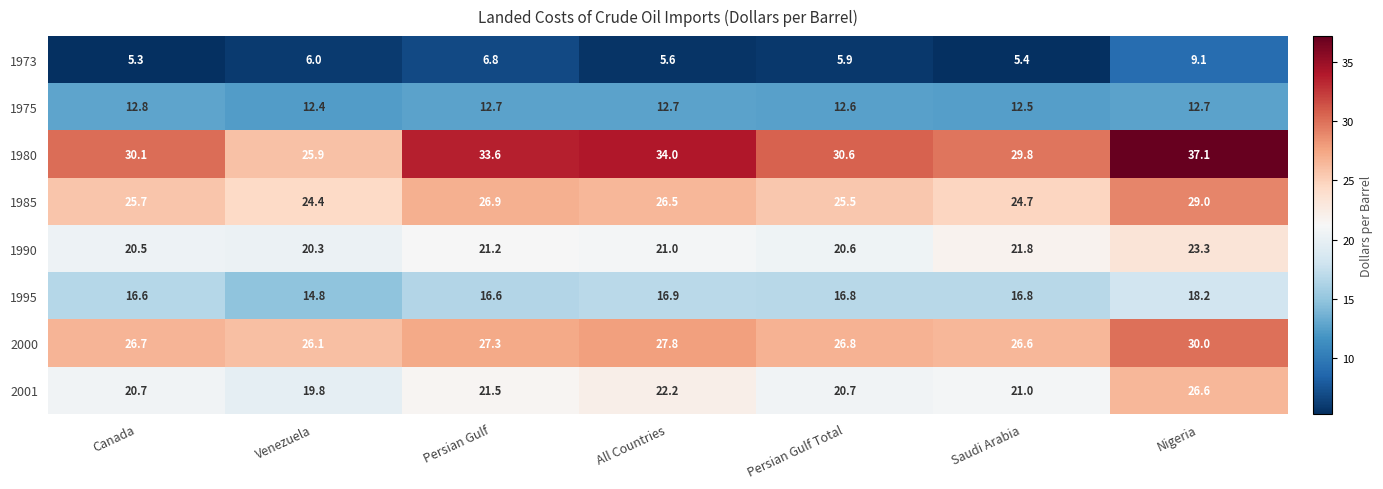

Is it true that 1995 equals 11.2 at Canada?

False